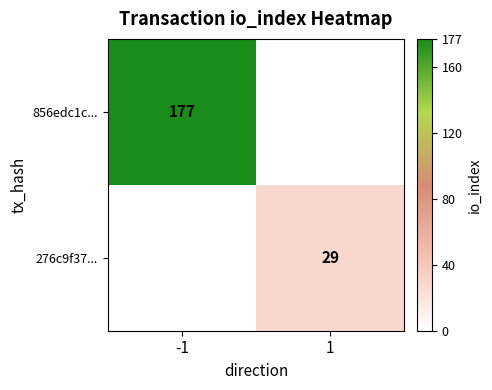

The 276c9f37... series shows 29 at 1. True or false?

True